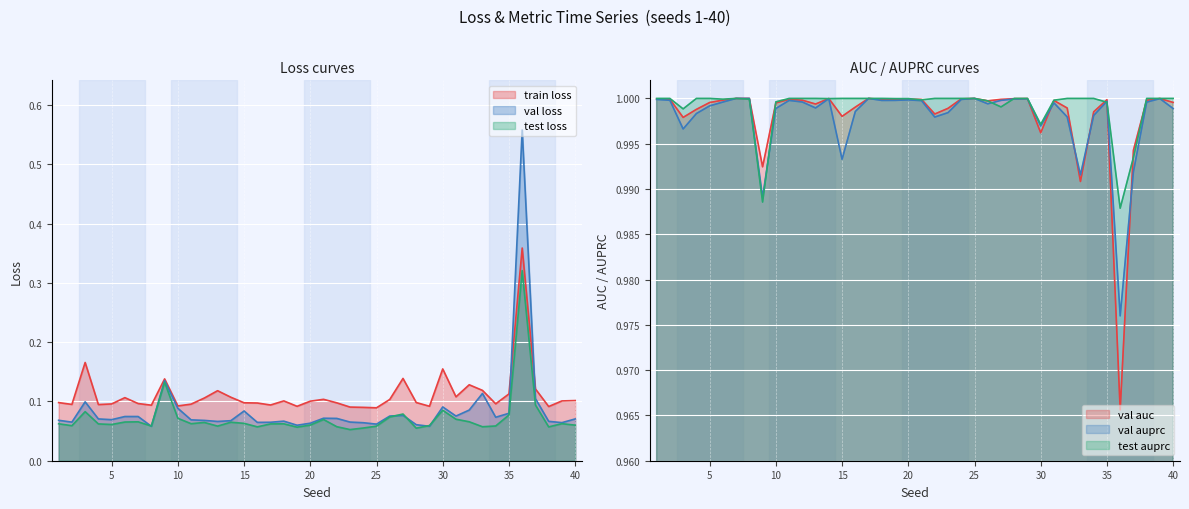

What is the average value of the train_loss series?

0.1